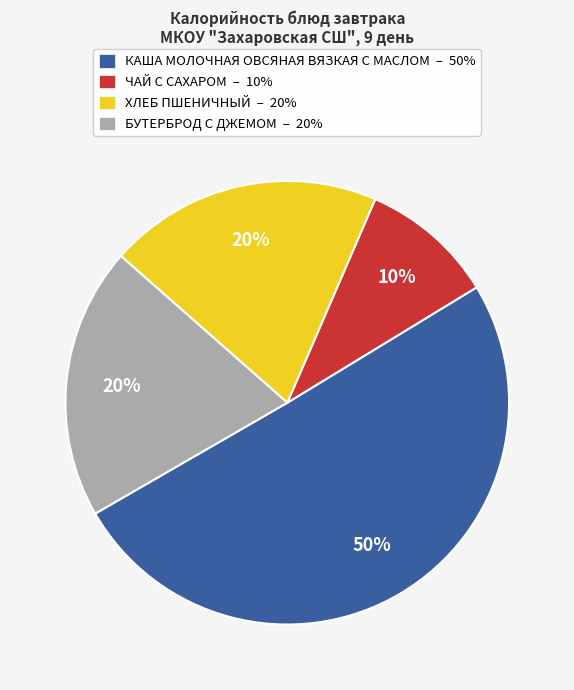

Do ХЛЕБ ПШЕНИЧНЫЙ – 20% and КАША МОЛОЧНАЯ ОВСЯНАЯ ВЯЗКАЯ С МАСЛОМ – 50% together represent more than half of the pie?

Yes